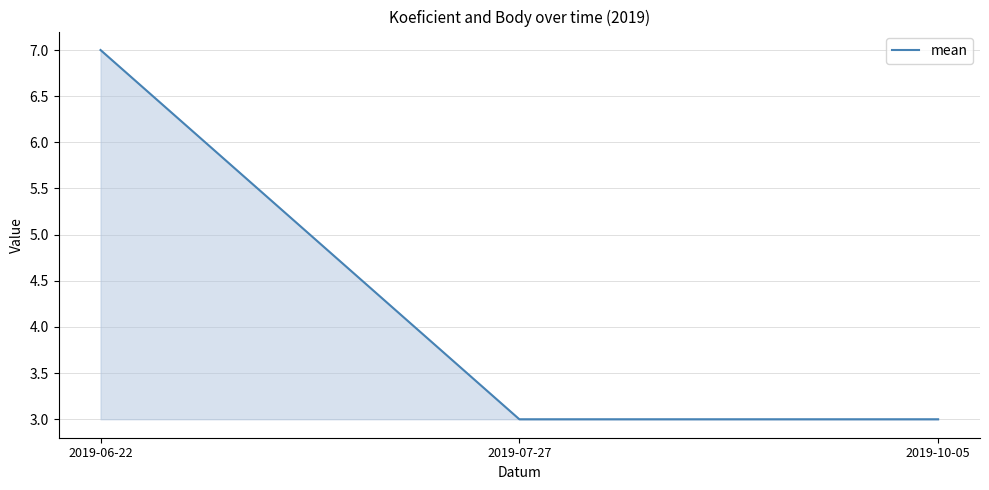

How many distinct data groups are displayed?

1